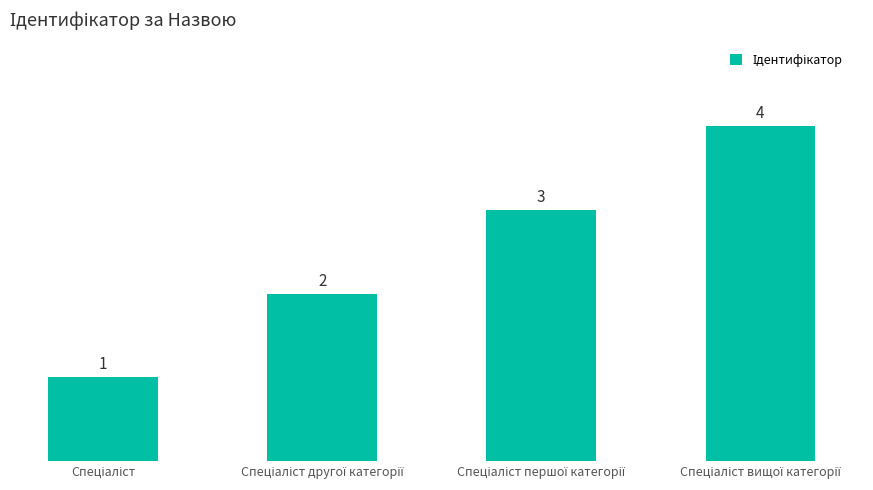

What is the value of the 3rd bar from the left?

3